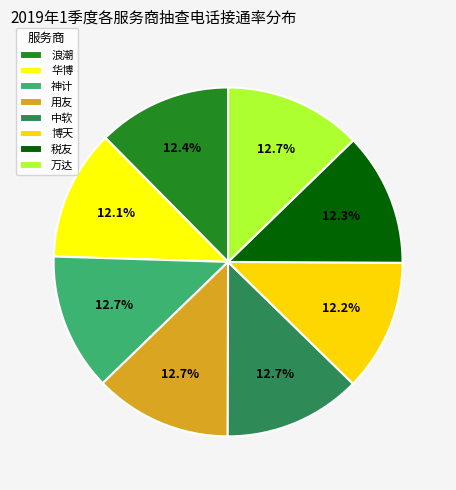

Which slice is the smallest?

黄浦/华博